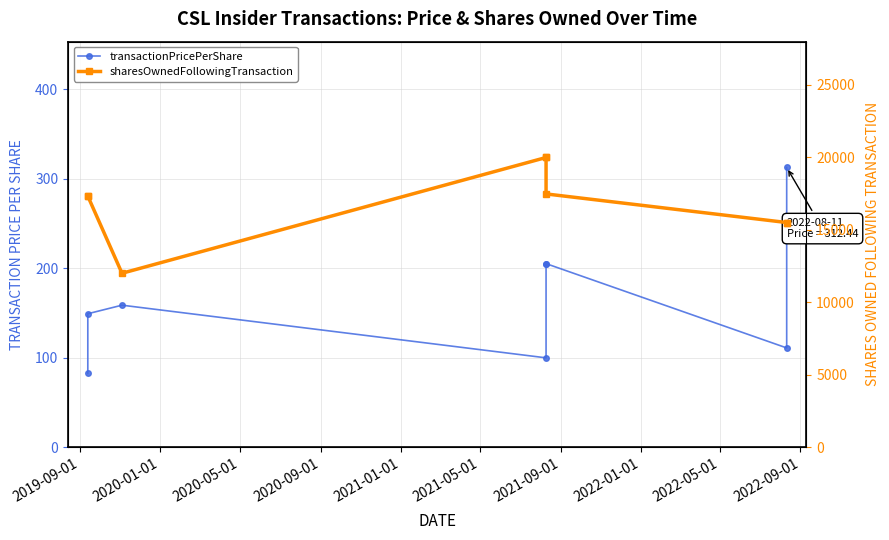

What is the difference between the maximum and minimum values in the sharesOwnedFollowingTransaction series?

7989.0